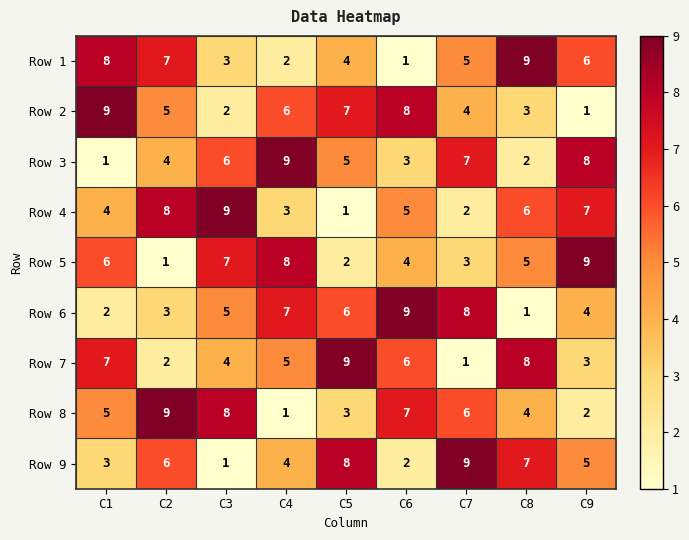

Read the Row 4 value at C6.

5